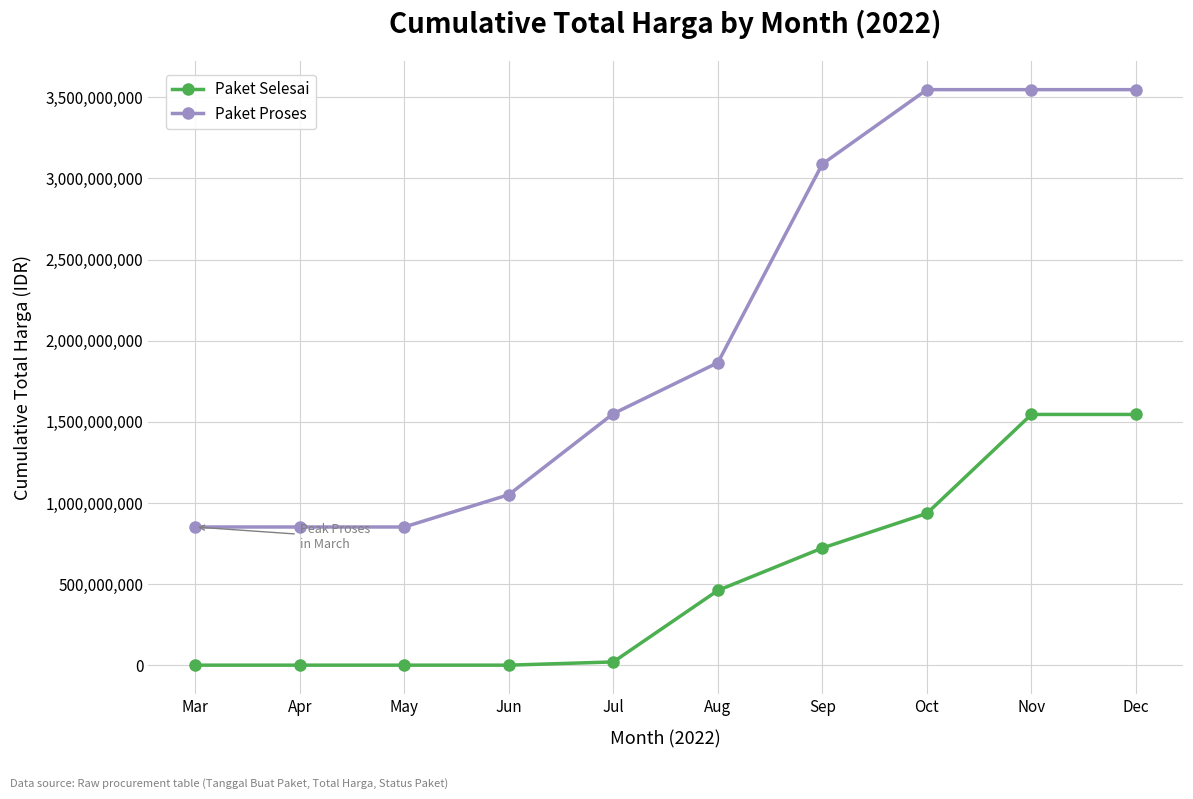

Is the value of Paket Proses at Jul greater than the value of Paket Selesai at Sep?

Yes